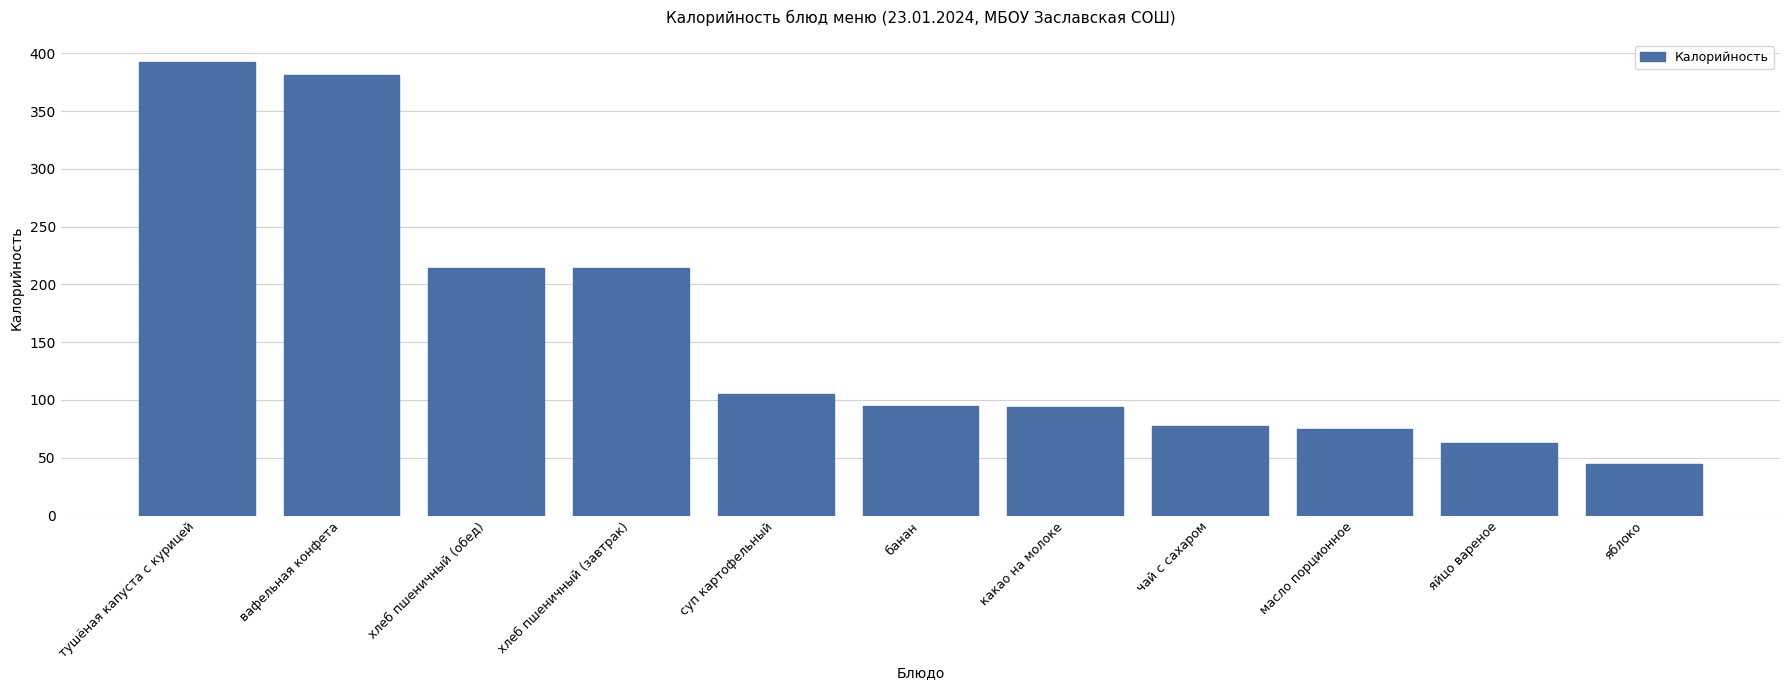

What is the sum of all values?

1755.3